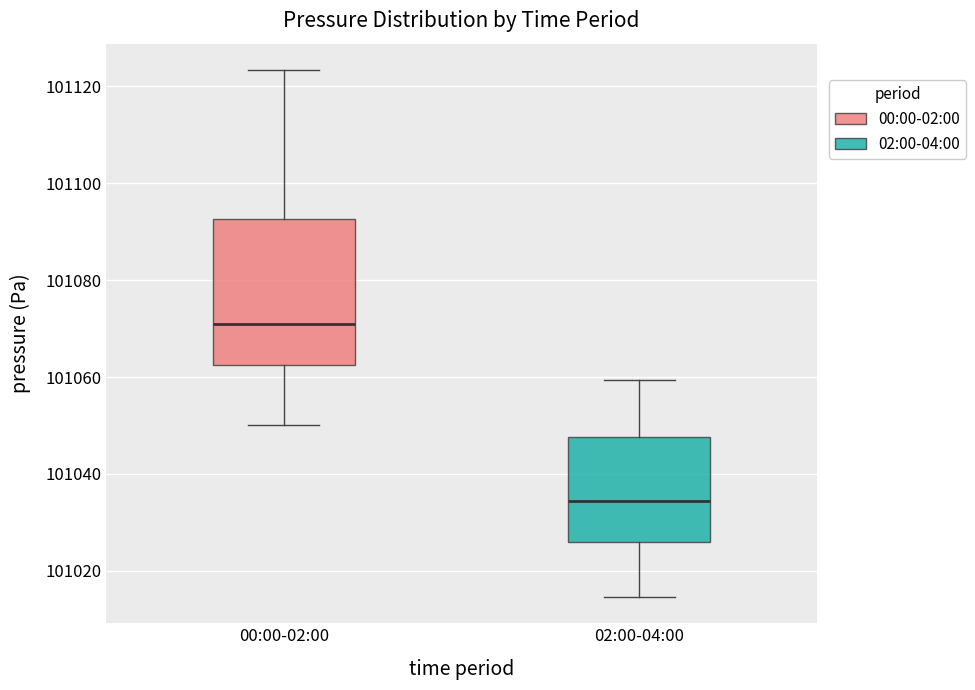

Reading left to right, transcribe this box plot: for each box, give where its median line is, the range the box spans, and where its two whiskers end, as read against the y-axis. The values are not printed on the chart, so give them approximately, as read against the axis.

00:00-02:00: median 101070, box 101062 to 101092, whiskers 101050 to 101124
02:00-04:00: median 101034, box 101026 to 101048, whiskers 101014 to 101060